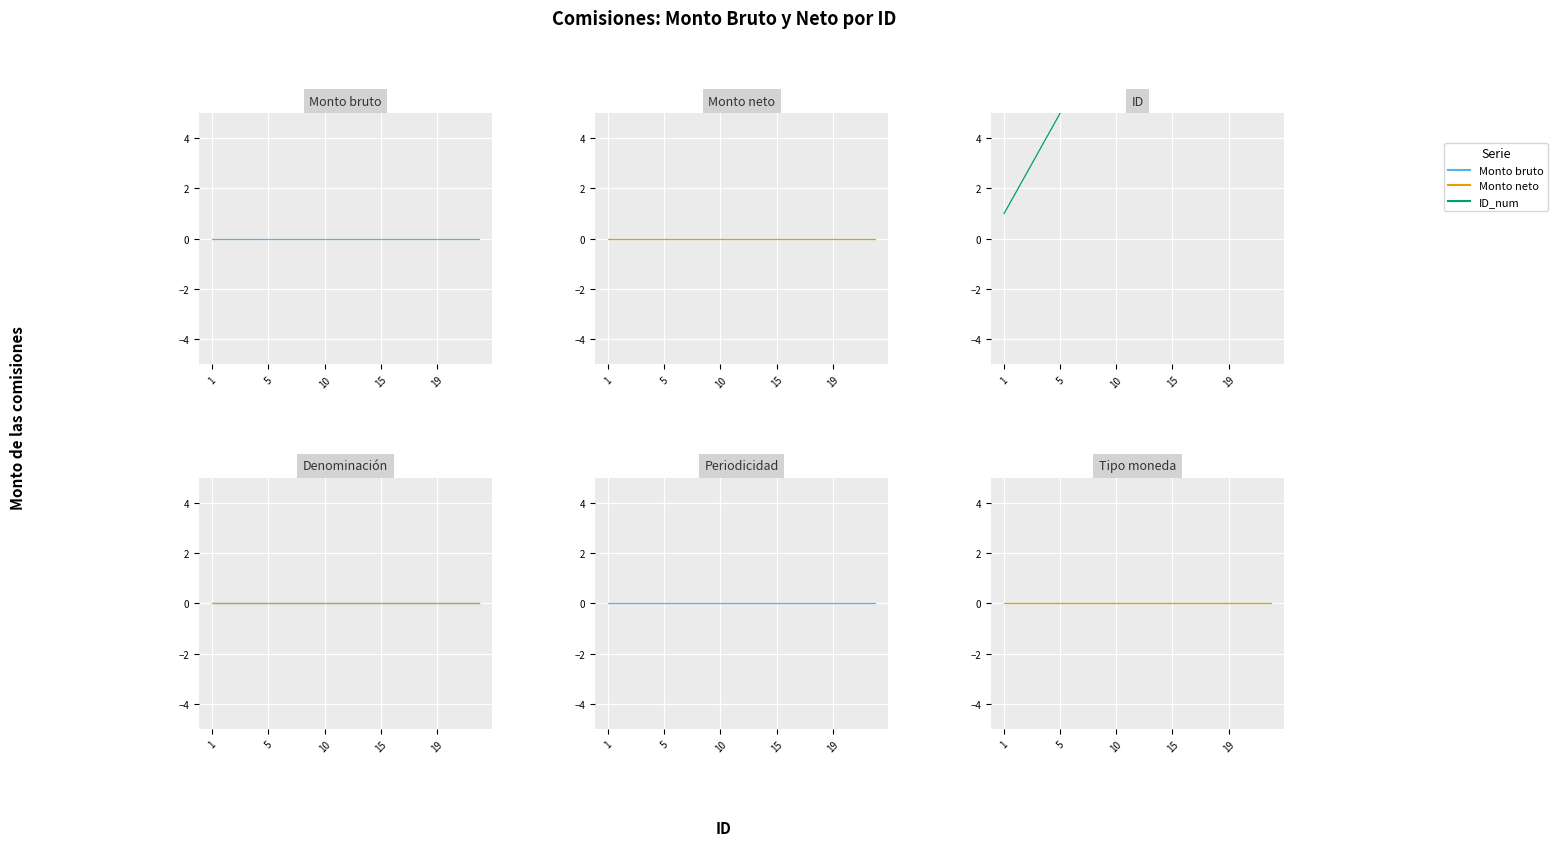

How many lines are shown in the chart?

3